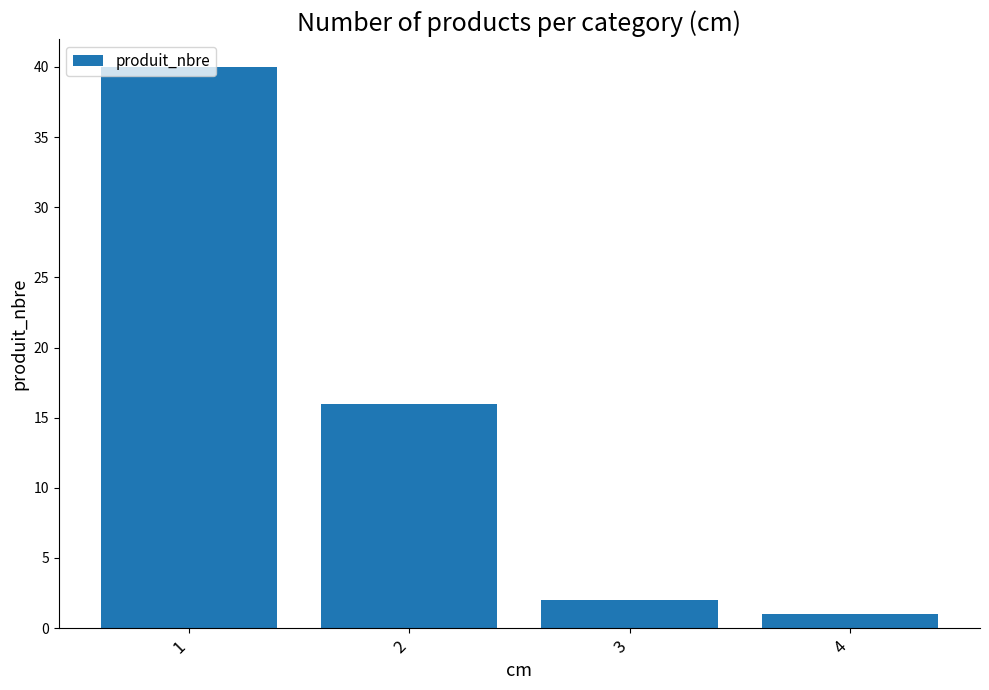

What is the average value?

15